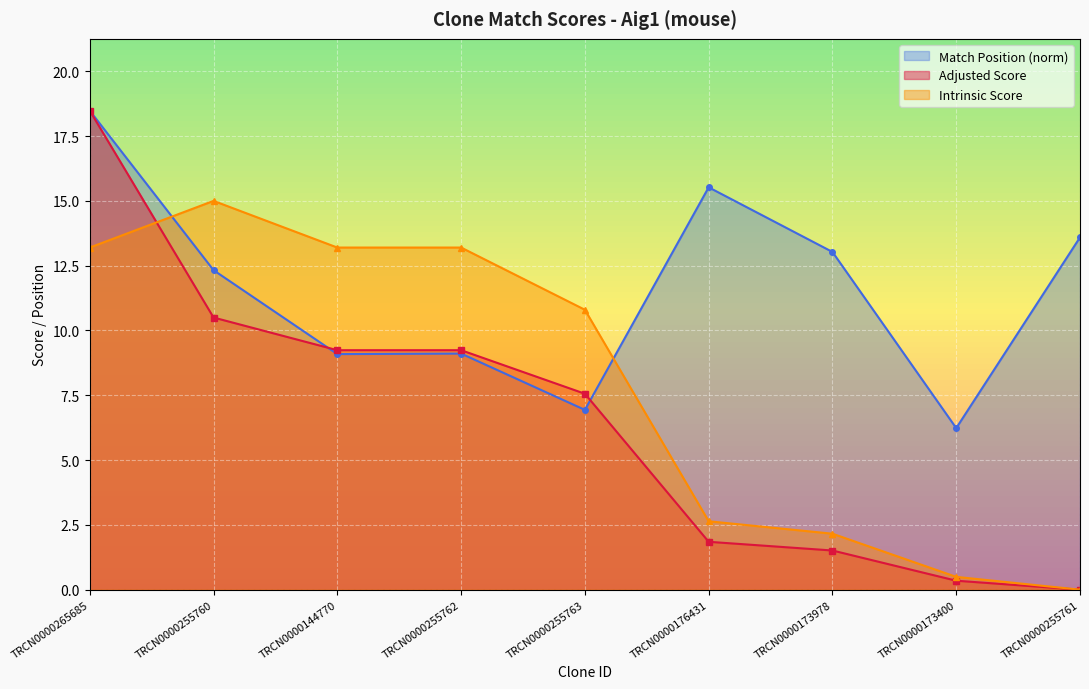

At which label is Intrinsic Score closest to 7?

TRCN0000255763